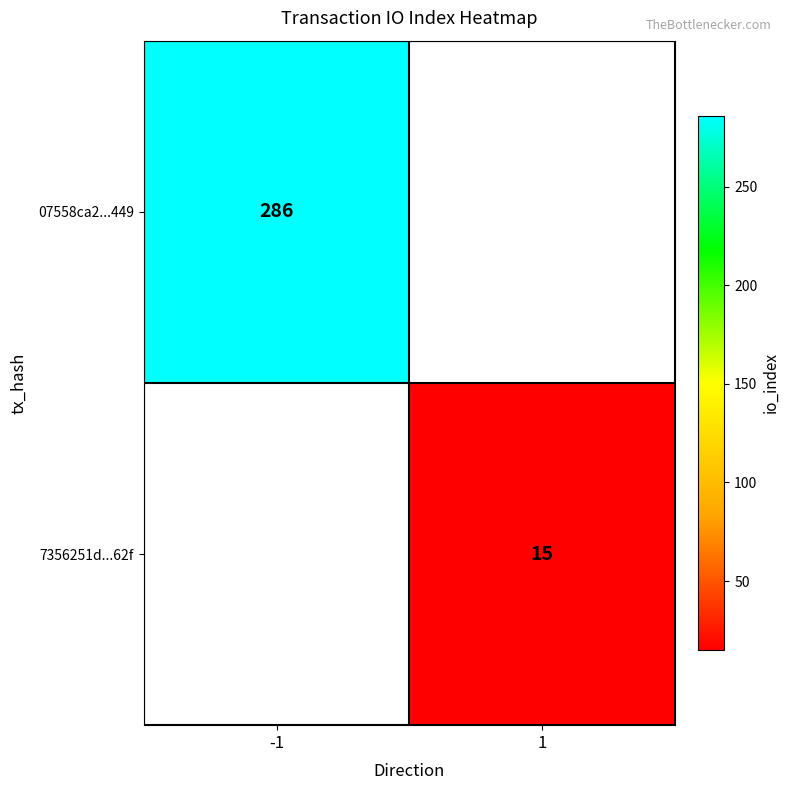

Is it true that 07558ca2...449 equals 286 at -1?

True